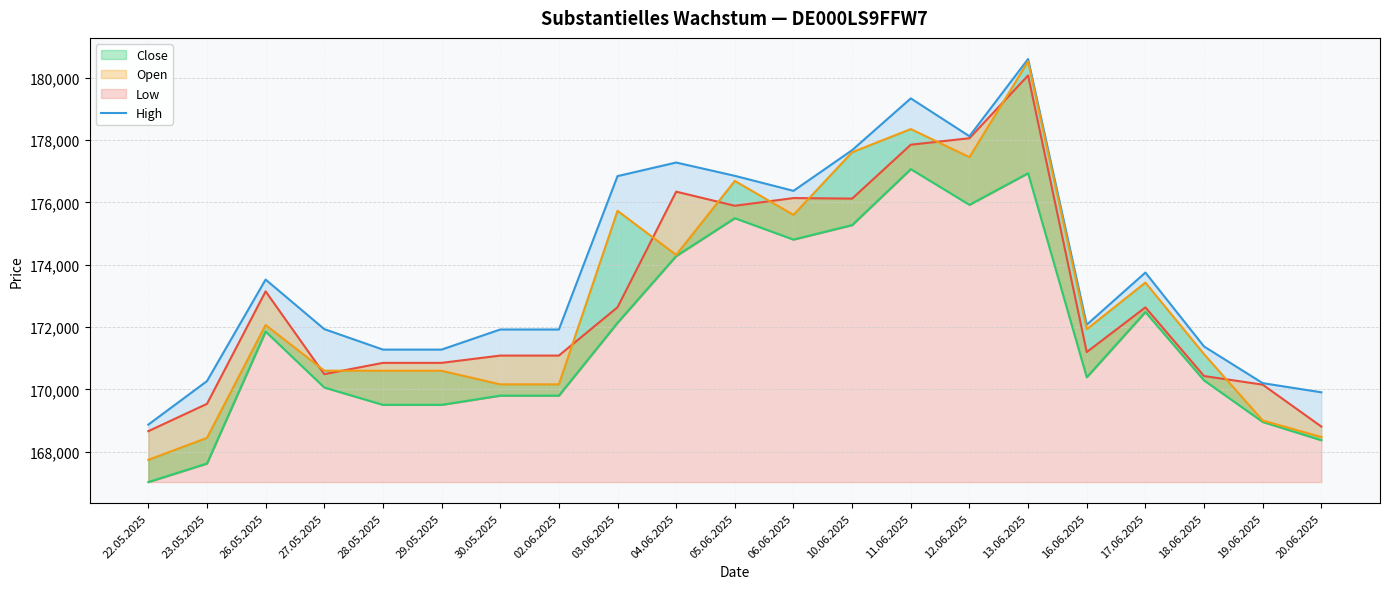

What position from the left is 06.06.2025?

12